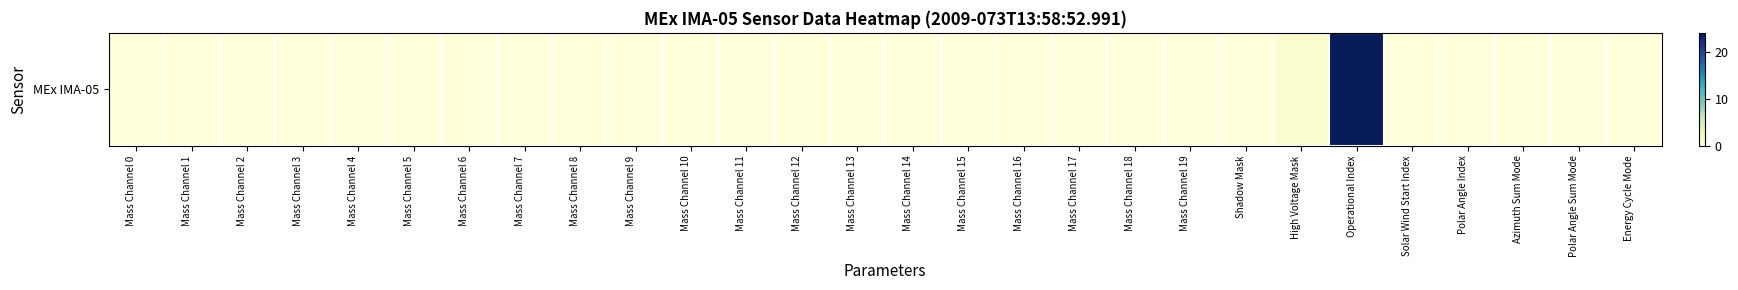

At which label is the value closest to 12?

High Voltage Mask